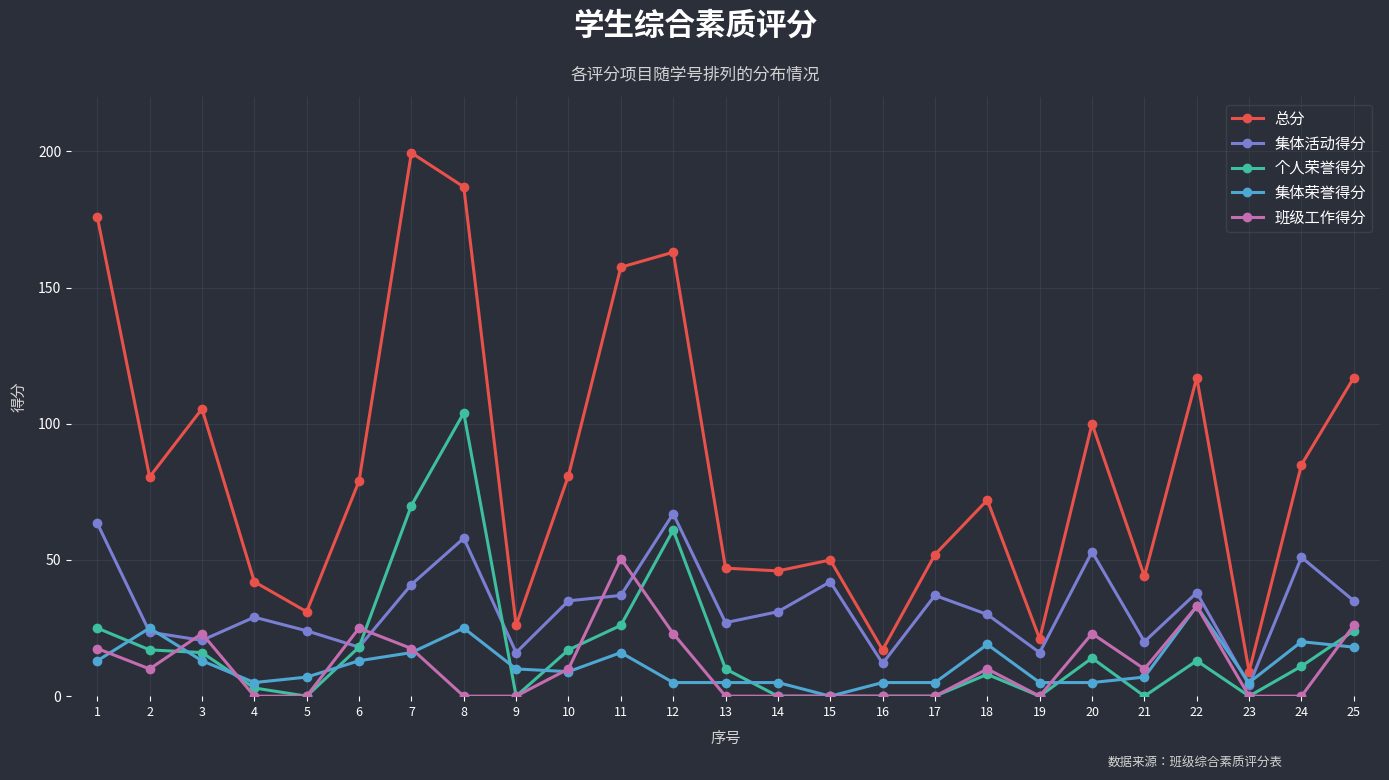

After their last crossing, which series has the higher values: 集体活动得分 or 集体荣誉得分?

集体活动得分